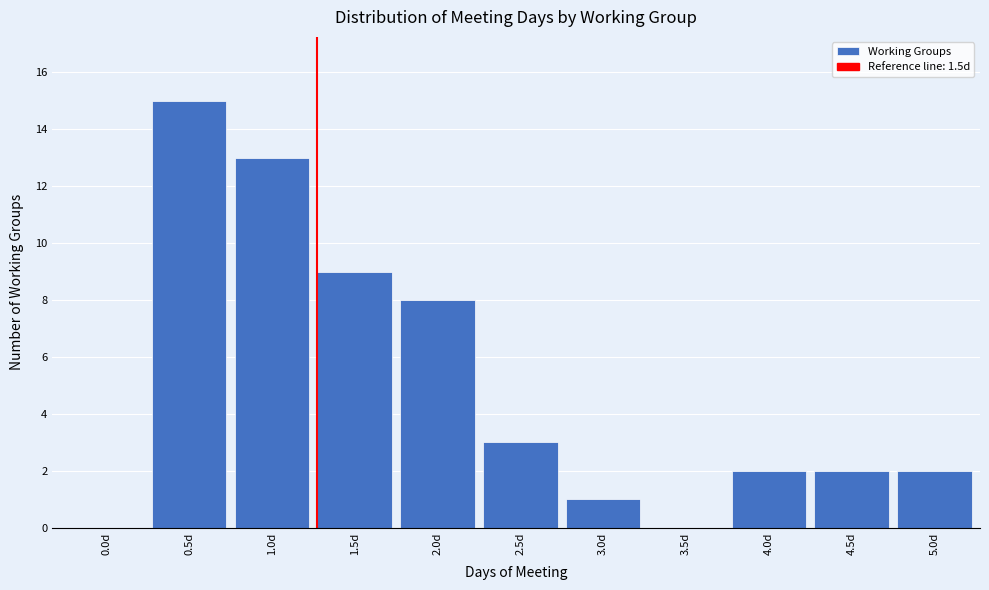

Reading left to right, transcribe all the data shown in this chart.

0.0d=0	0.5d=15	1.0d=13	1.5d=9	2.0d=8	2.5d=3	3.0d=1	3.5d=0	4.0d=2	4.5d=2	5.0d=2